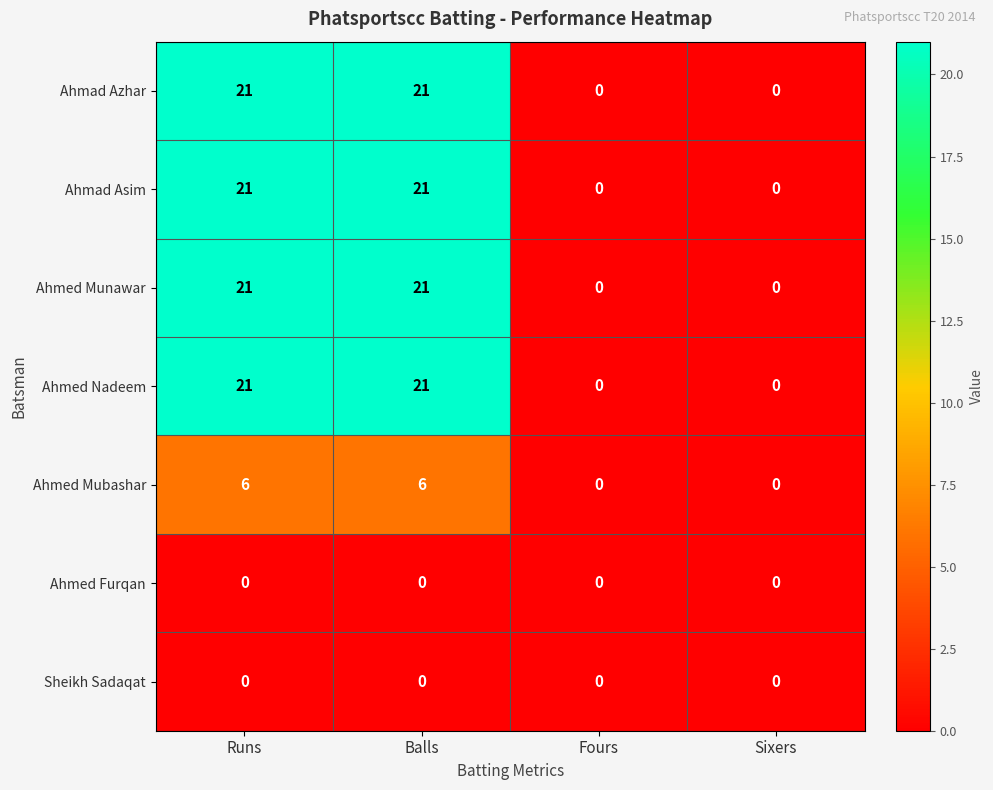

The Ahmed Munawar series shows 9 at Runs. True or false?

False